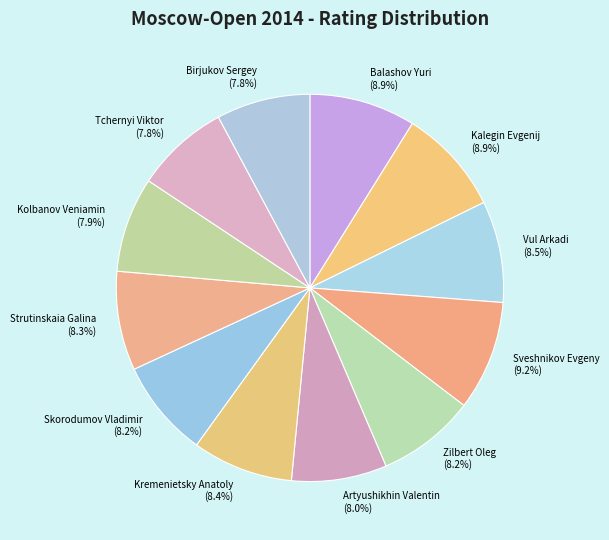

Do Artyushikhin Valentin and Skorodumov Vladimir together represent more than half of the pie?

No